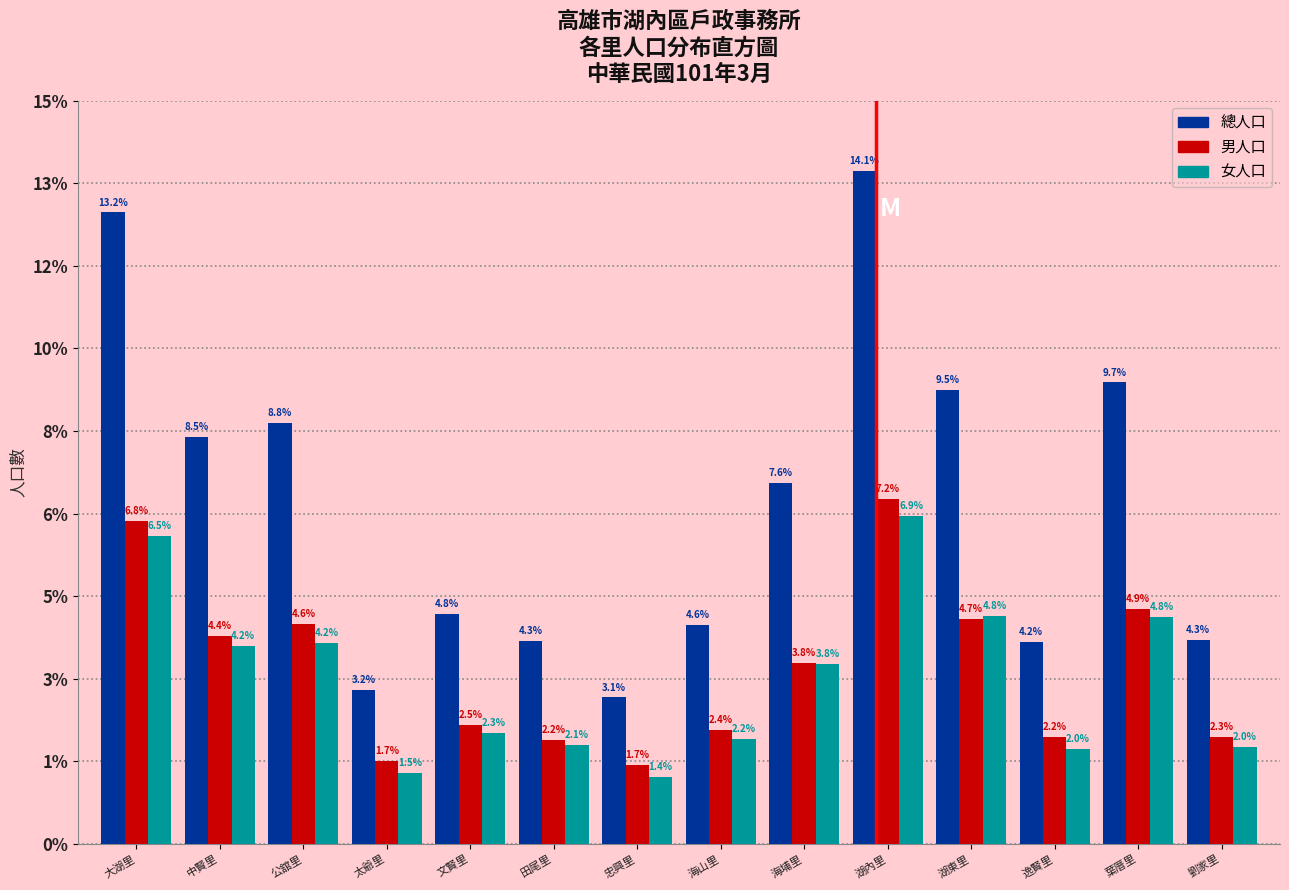

What are all the series names shown in the legend?

總人口, 男人口, 女人口